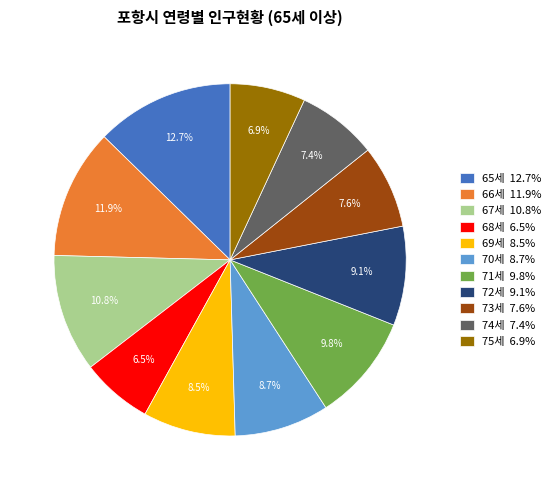

What percentage is NOT represented by 69세 8.5%?

91.5%